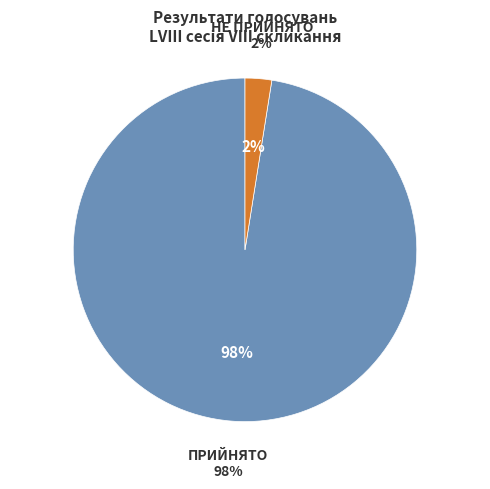

To the nearest percent, what is the combined percentage of ПРИЙНЯТО and НЕ ПРИЙНЯТО?

100%